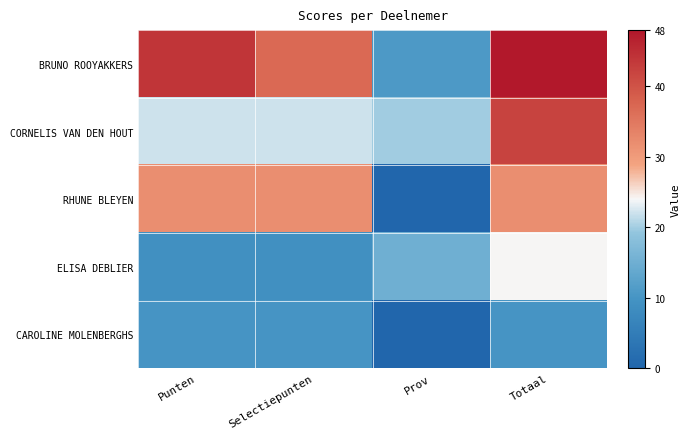

Rank the series by their maximum value, from highest to lowest.

BRUNO ROOYAKKERS, CORNELIS VAN DEN HOUT, RHUNE BLEYEN, ELISA DEBLIER, CAROLINE MOLENBERGHS